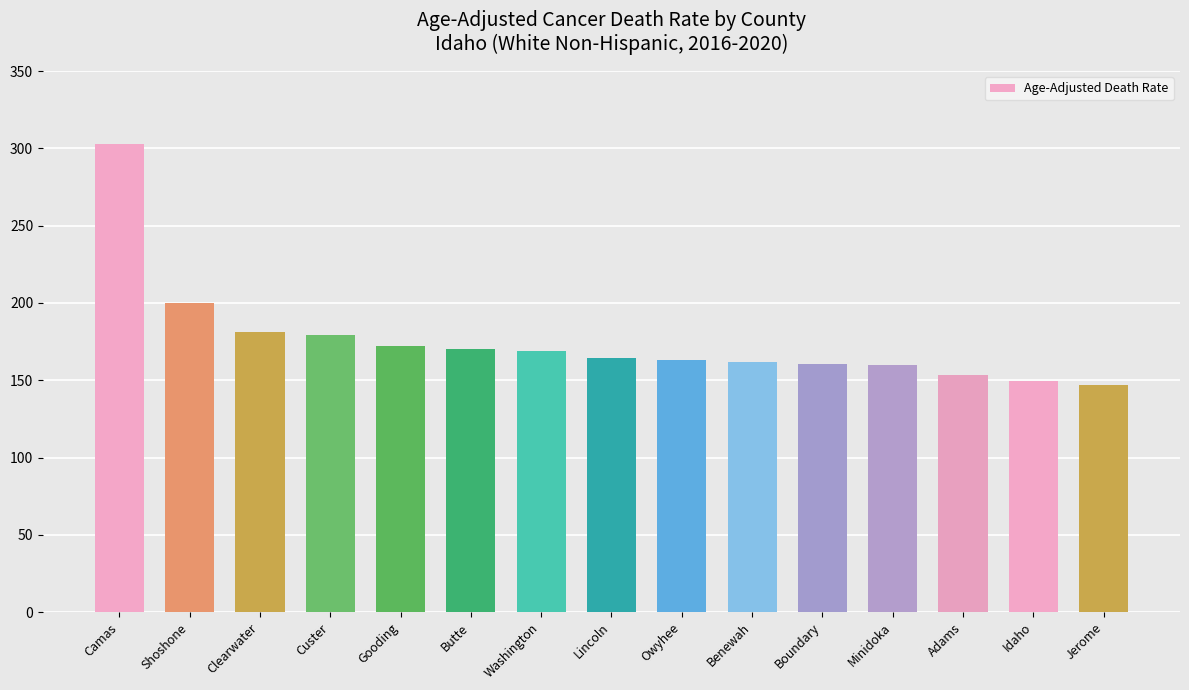

What is the maximum value shown in the chart?

303.0